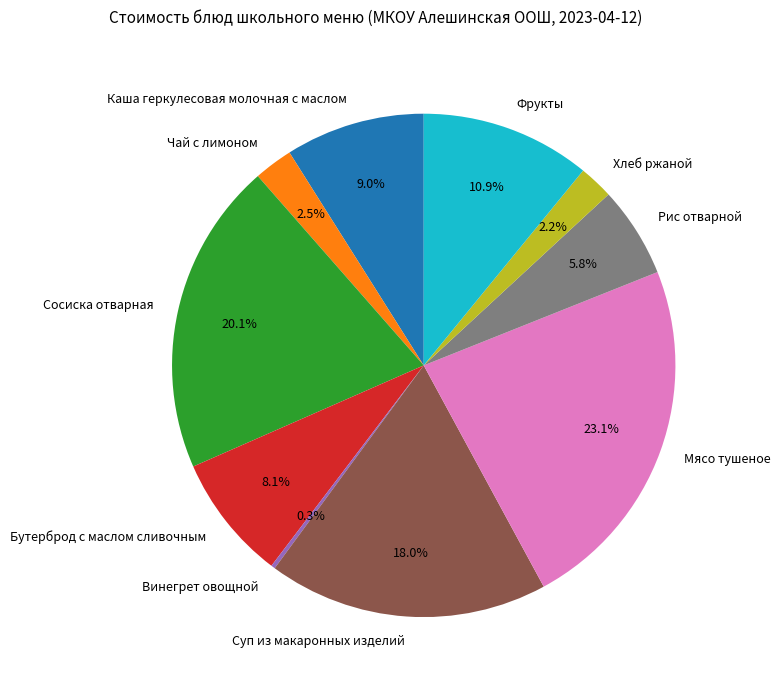

Which slice is the largest?

Мясо тушеное